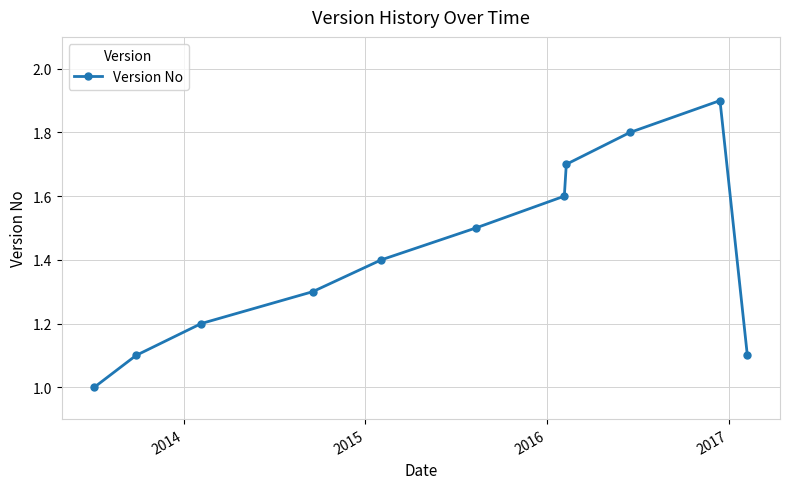

What is the greatest value displayed?

1.9